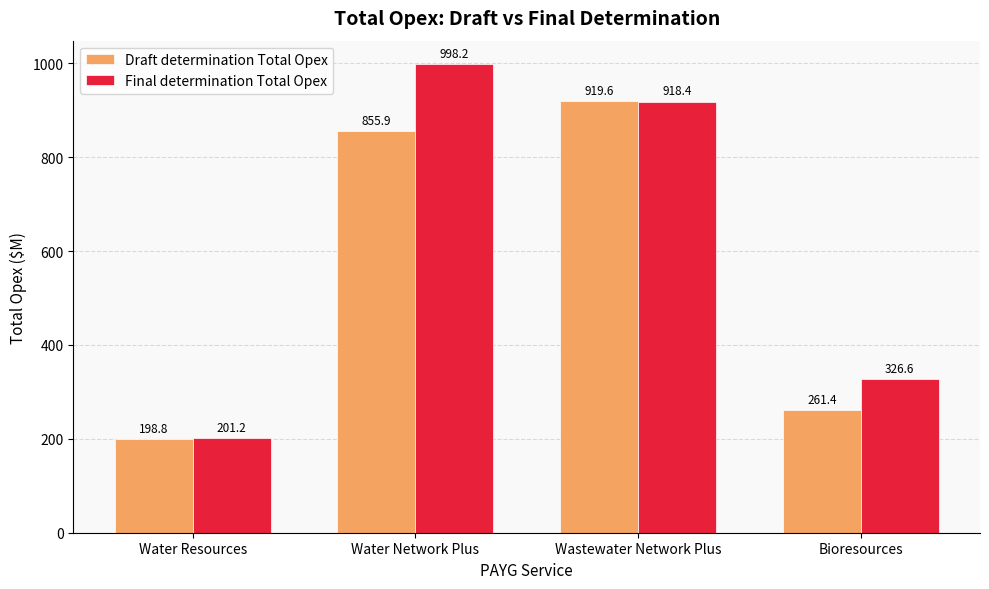

What is the lowest value of the Final determination Total Opex series?

201.2